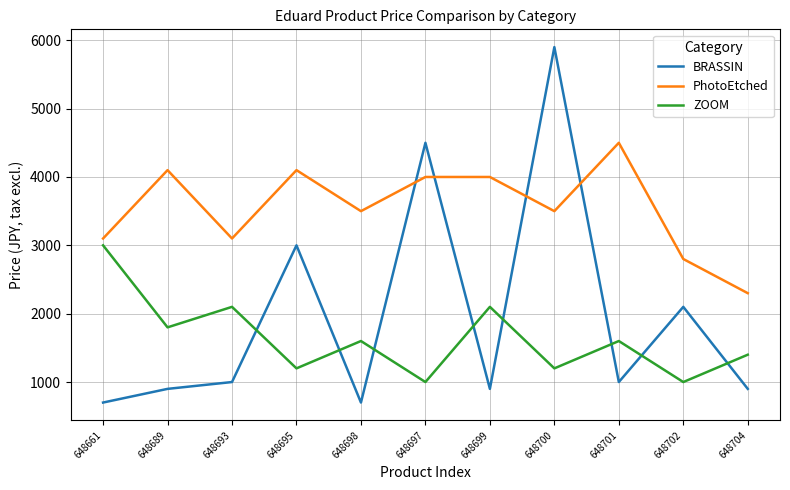

What are all the series names shown in the legend?

BRASSIN, PhotoEtched, ZOOM